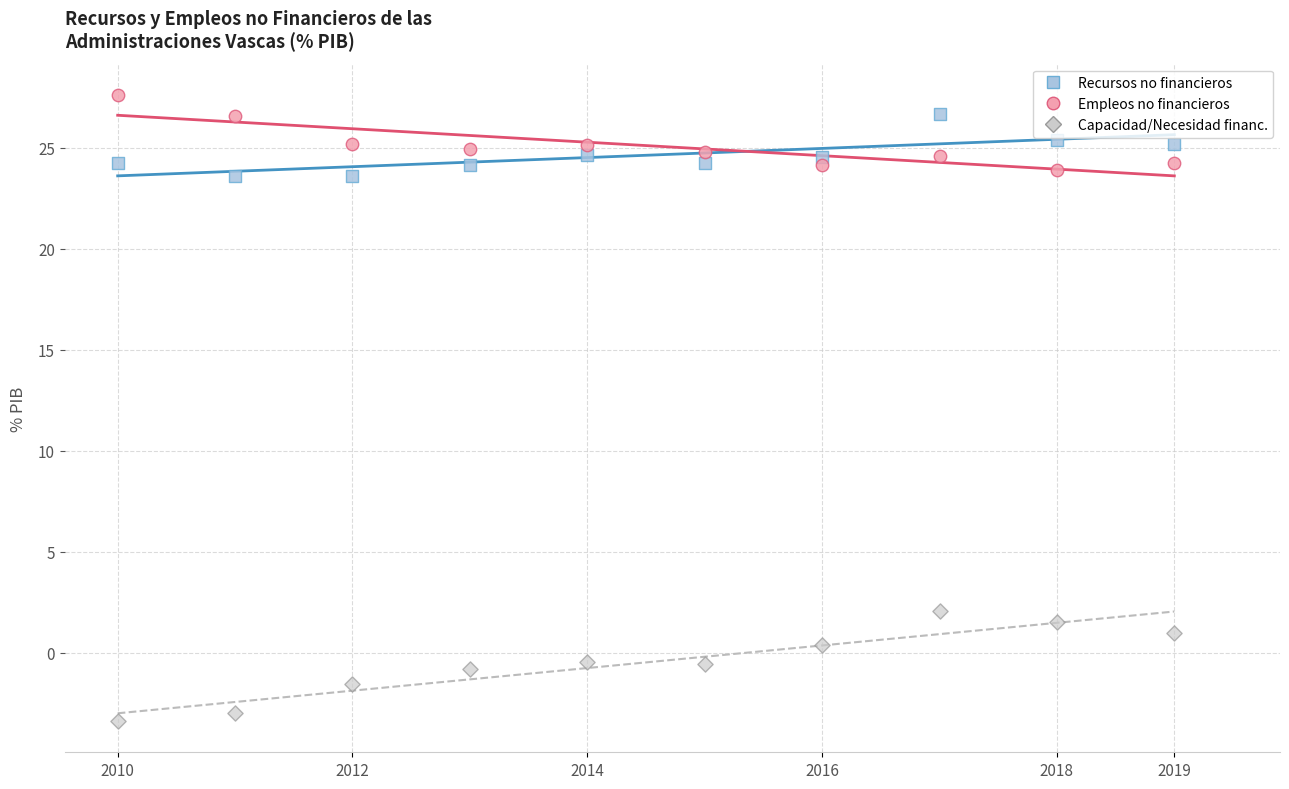

Which series contains the lowest Y value?

Capacidad/Necesidad financ.